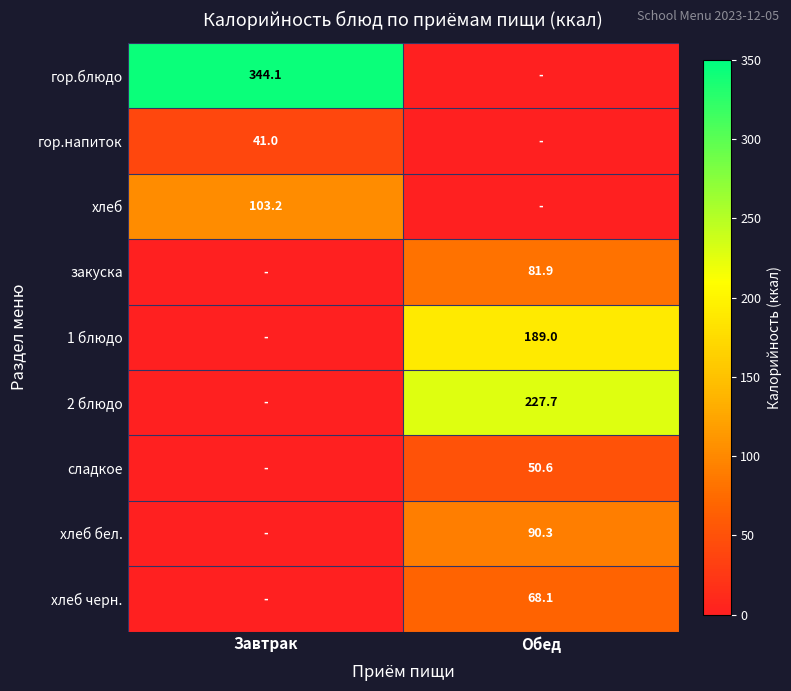

What is the difference between the highest and lowest values at Завтрак?

344.1